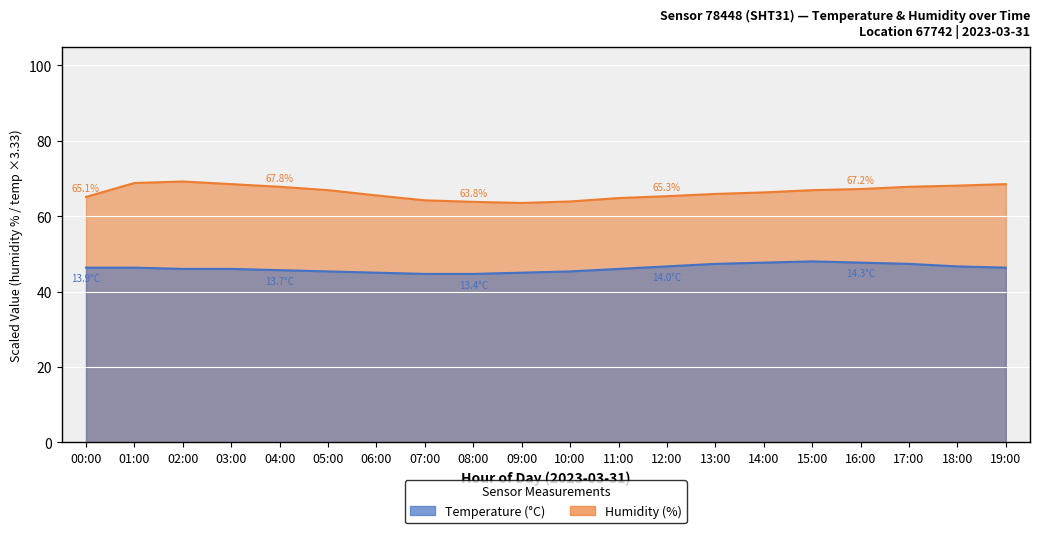

True or false: temperature has a value of 45.3 at 10:00.

True